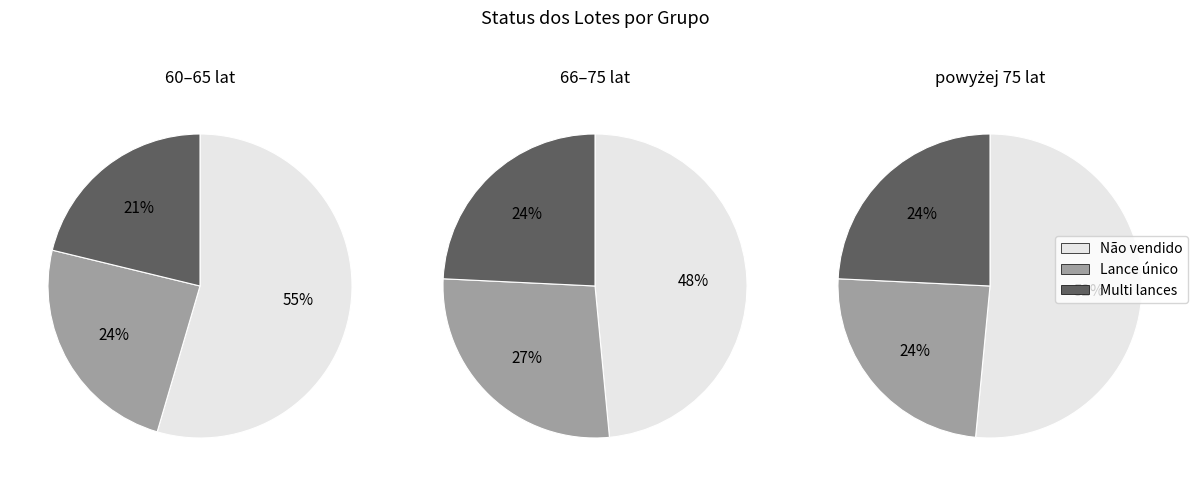

Which slice is the largest?

Não vendido